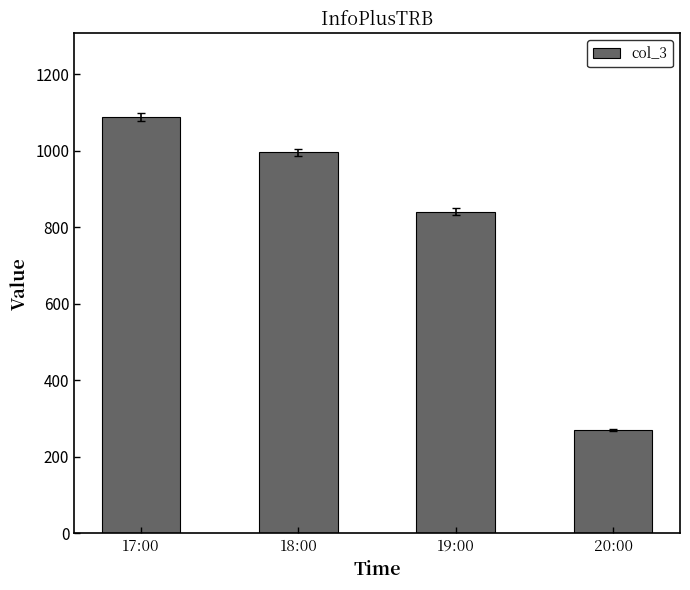

What is the difference between the values at 17:00 and 20:00?

819